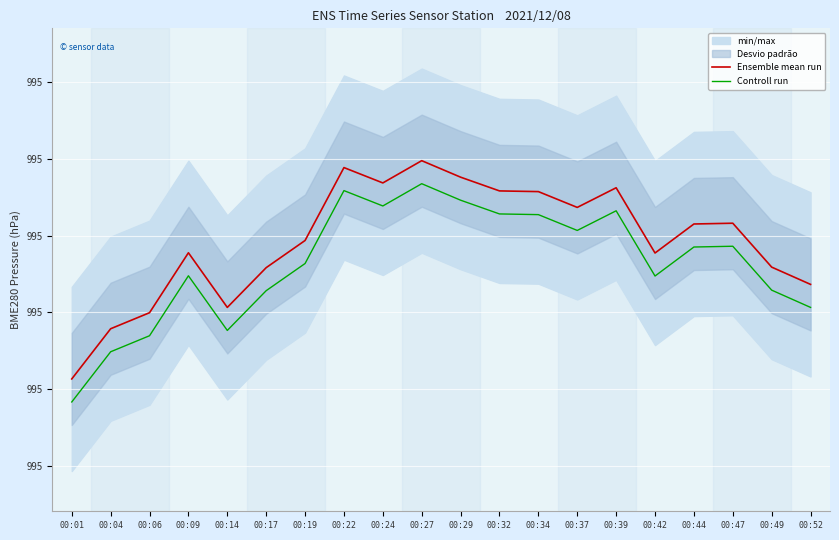

True or false: Controll run has more than 1 points higher than both neighbors.

True